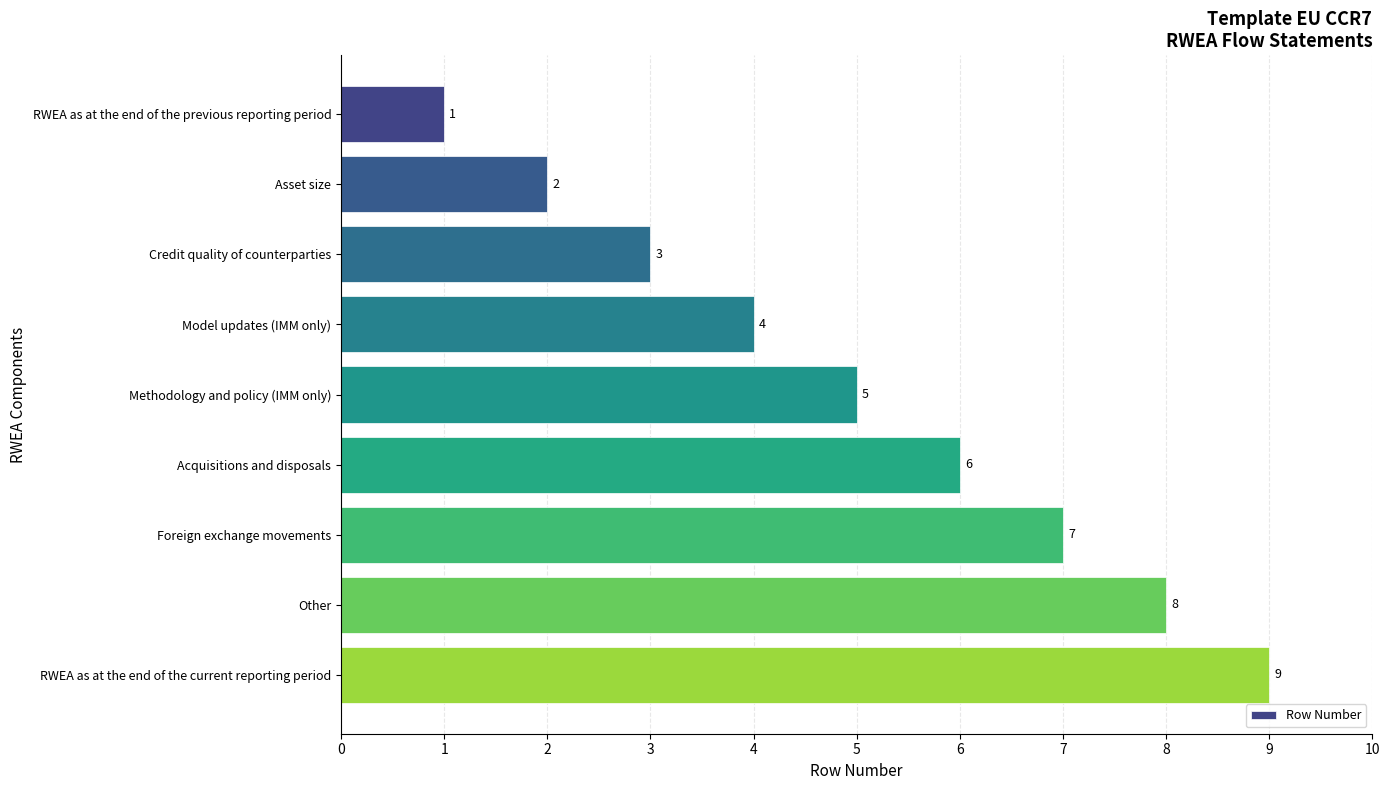

List the labels in order of value, smallest first.

RWEA as at the end of the previous reporting period, Asset size, Credit quality of counterparties, Model updates (IMM only), Methodology and policy (IMM only), Acquisitions and disposals, Foreign exchange movements, Other, RWEA as at the end of the current reporting period